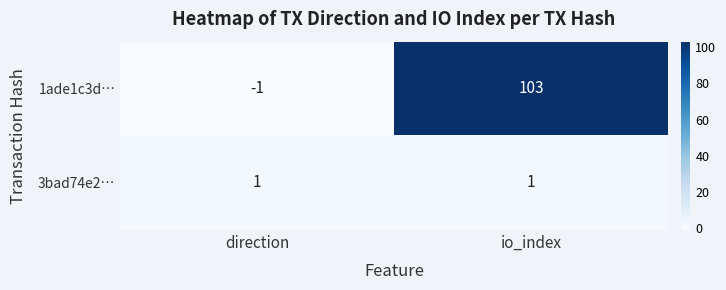

Reading left to right, list all the values displayed in this chart.

1ade1c3d…: direction=-1	io_index=103
3bad74e2…: direction=1	io_index=1